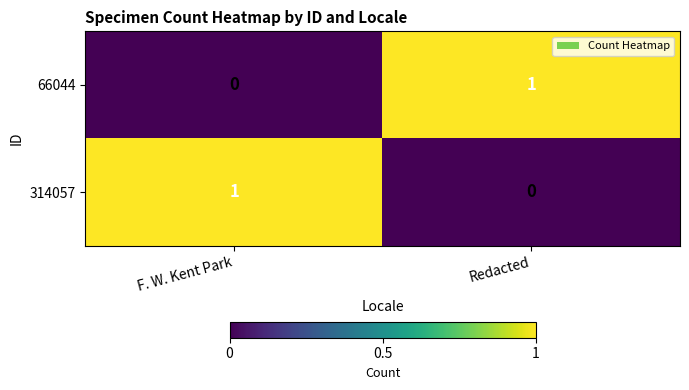

The value of 314057 at F. W. Kent Park is 2. True or false?

False